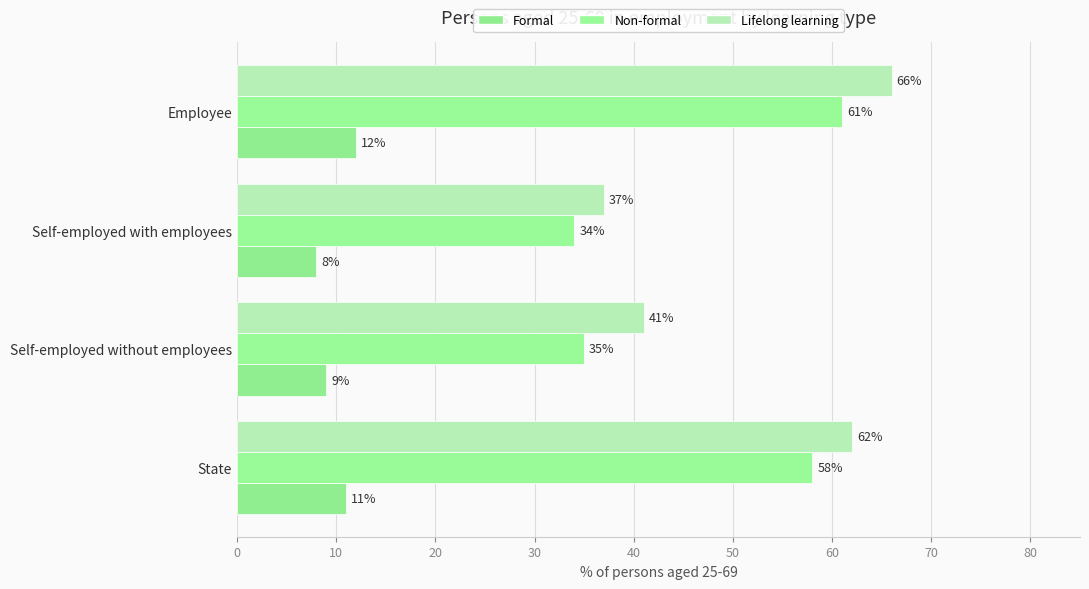

Count the number of categories in the chart.

4